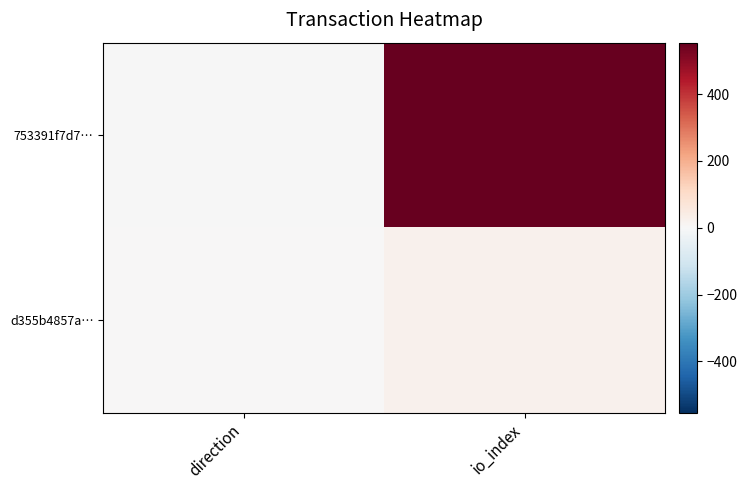

What is the maximum value shown in the chart?

554